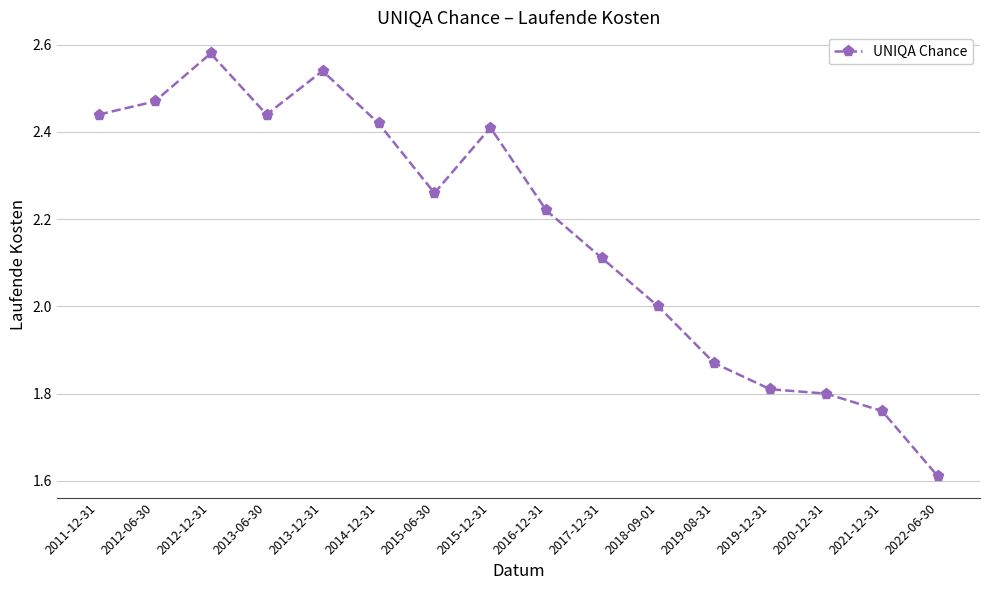

Where is the data nearest to the value 2?

2018-09-01